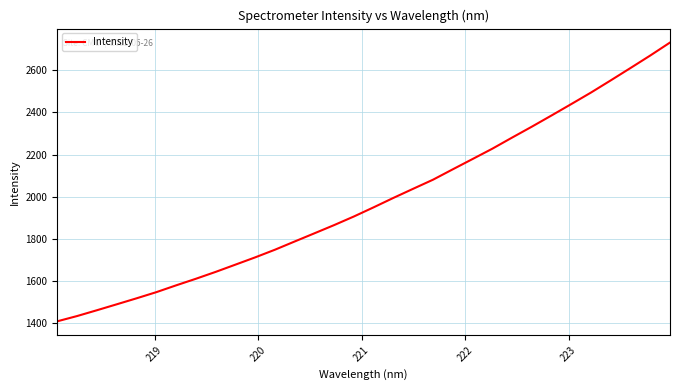

True or false: there are more than 1 points higher than both neighbors.

False